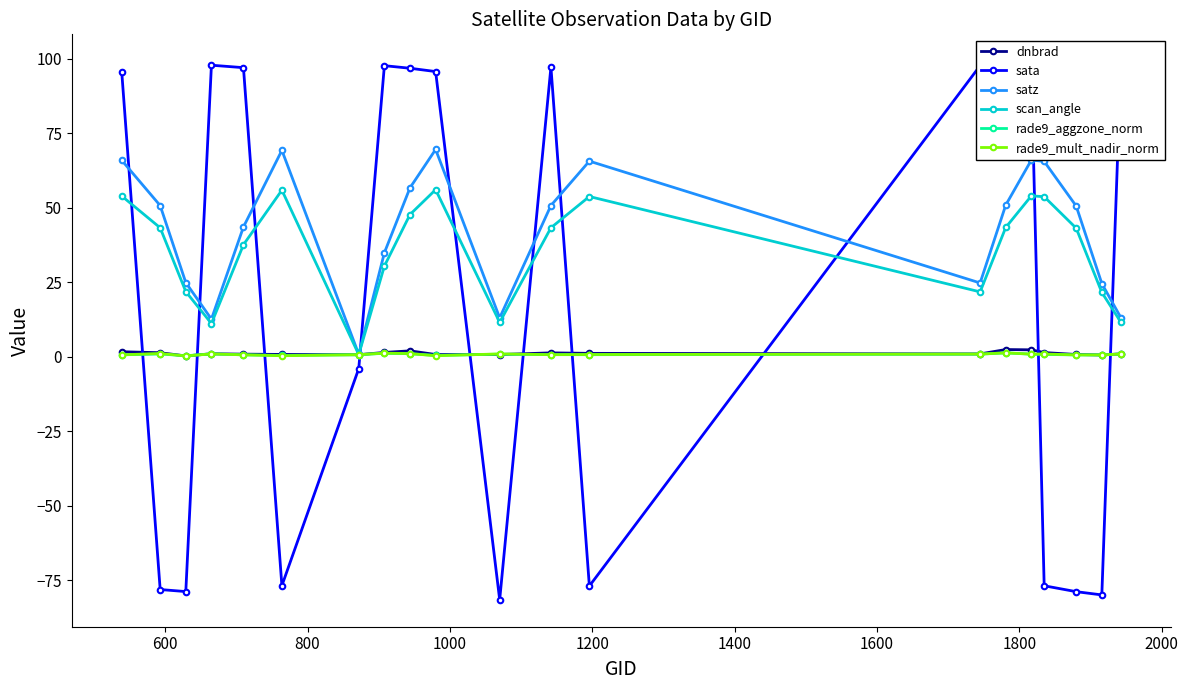

What is the highest value of the scan_angle series?

56.0